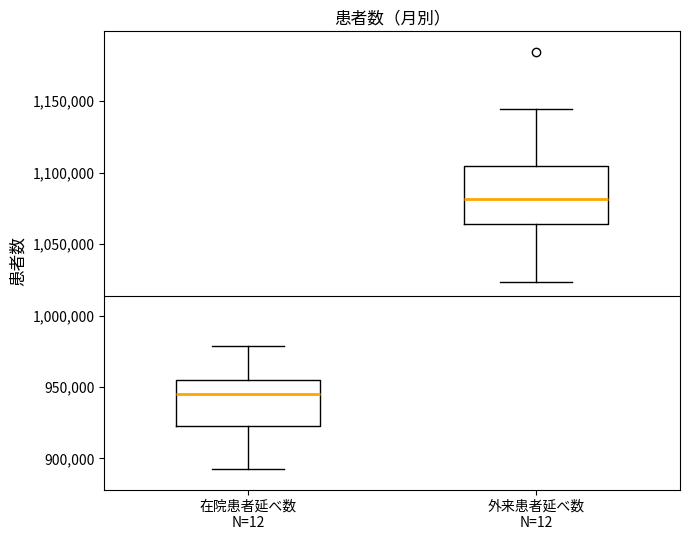

Comparing the boxes themselves (not the whiskers), which one is the tallest?

外来患者延べ数 N=12